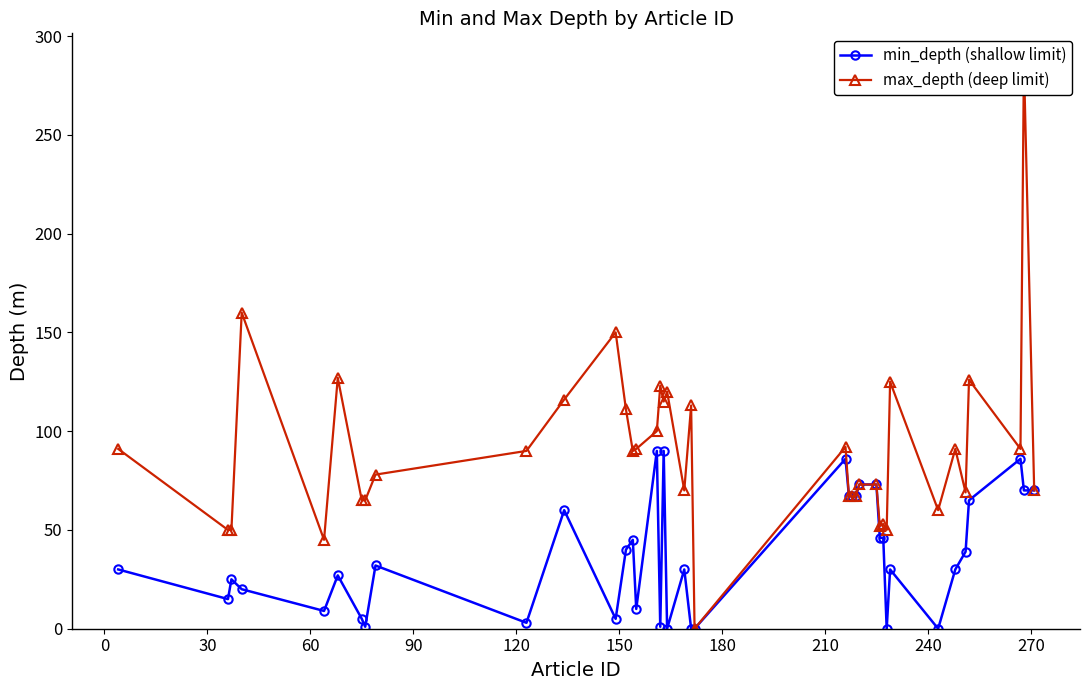

What is the highest value of the min_depth (shallow limit) series?

90